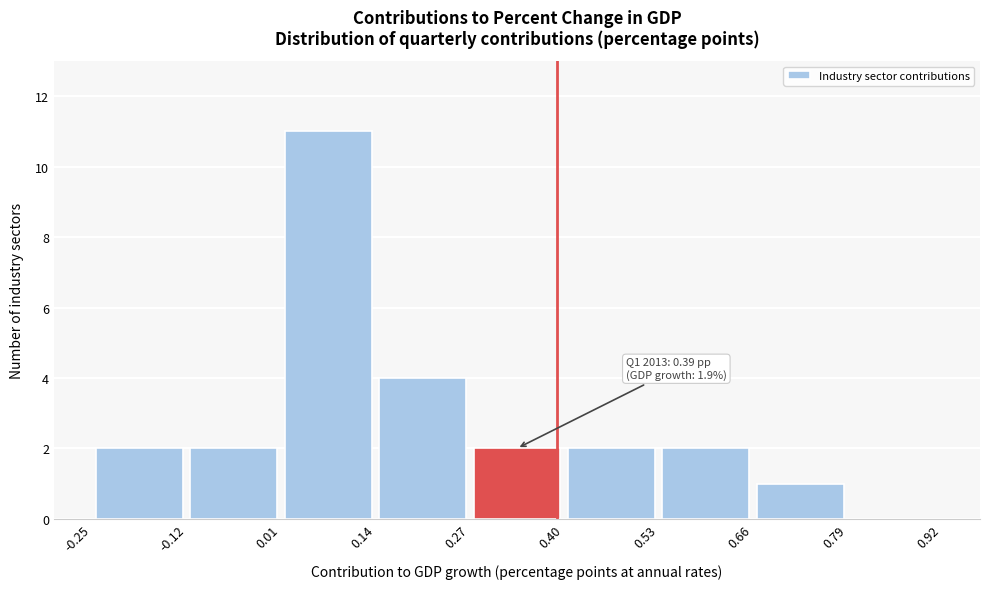

Which range on the x-axis has the tallest bar?

0.01 to 0.14